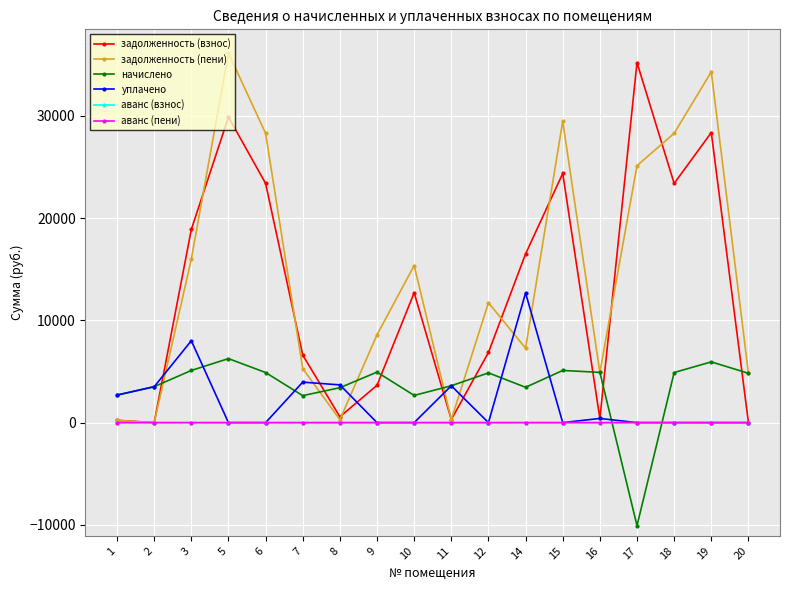

How many distinct data groups are displayed?

6